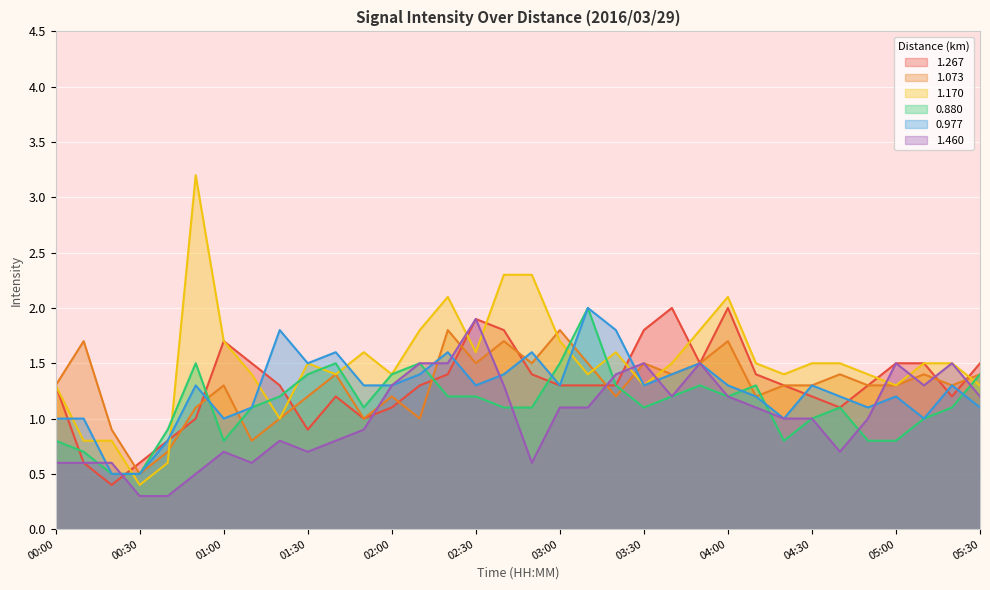

Reading left to right, extract all data points from this chart.

1.267: 1.3	0.6	0.4	0.6	0.8	1.0	1.7	1.5	1.3	0.9	1.2	1.0	1.1	1.3	1.4	1.9	1.8	1.4	1.3	1.3	1.3	1.8	2.0	1.5	2.0	1.4	1.3	1.2	1.1	1.3	1.5	1.5	1.2	1.5
1.073: 1.3	1.7	0.9	0.5	0.7	1.1	1.3	0.8	1.0	1.2	1.4	1.0	1.2	1.0	1.8	1.5	1.7	1.5	1.8	1.5	1.2	1.5	1.4	1.5	1.7	1.2	1.3	1.3	1.4	1.3	1.3	1.4	1.3	1.4
1.170: 1.3	0.8	0.8	0.4	0.6	3.2	1.7	1.4	1.0	1.5	1.4	1.6	1.4	1.8	2.1	1.6	2.3	2.3	1.7	1.4	1.6	1.3	1.5	1.8	2.1	1.5	1.4	1.5	1.5	1.4	1.3	1.5	1.5	1.3
0.880: 0.8	0.7	0.5	0.5	0.9	1.5	0.8	1.1	1.2	1.4	1.5	1.1	1.4	1.5	1.2	1.2	1.1	1.1	1.5	2.0	1.3	1.1	1.2	1.3	1.2	1.3	0.8	1.0	1.1	0.8	0.8	1.0	1.1	1.4
0.977: 1.0	1.0	0.5	0.5	0.8	1.3	1.0	1.1	1.8	1.5	1.6	1.3	1.3	1.4	1.6	1.3	1.4	1.6	1.3	2.0	1.8	1.3	1.4	1.5	1.3	1.2	1.0	1.3	1.2	1.1	1.2	1.0	1.3	1.1
1.460: 0.6	0.6	0.6	0.3	0.3	0.5	0.7	0.6	0.8	0.7	0.8	0.9	1.3	1.5	1.5	1.9	1.3	0.6	1.1	1.1	1.4	1.5	1.2	1.5	1.2	1.1	1.0	1.0	0.7	1.0	1.5	1.3	1.5	1.2